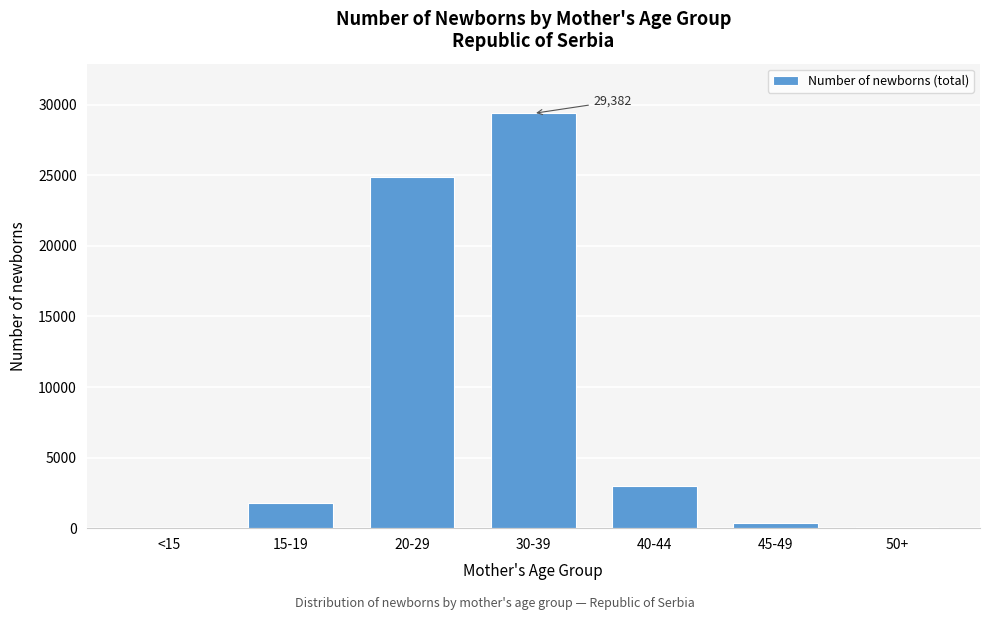

Which category has the highest value across all series?

30-39